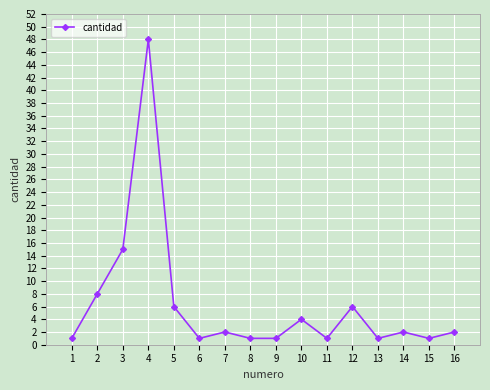

The value at 13 is 1. True or false?

True